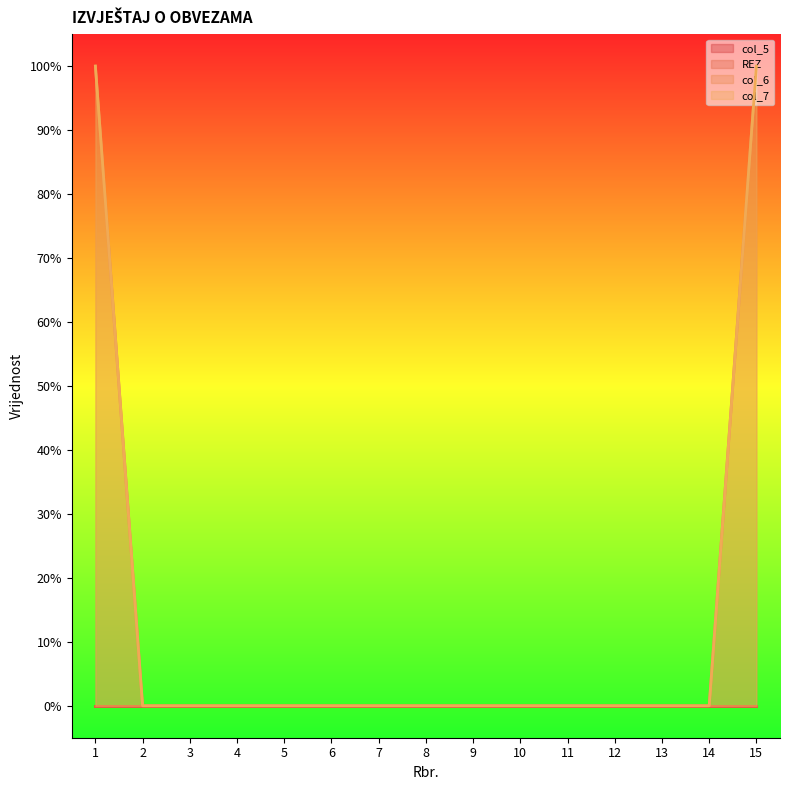

Read the col_6 value at 1.

1